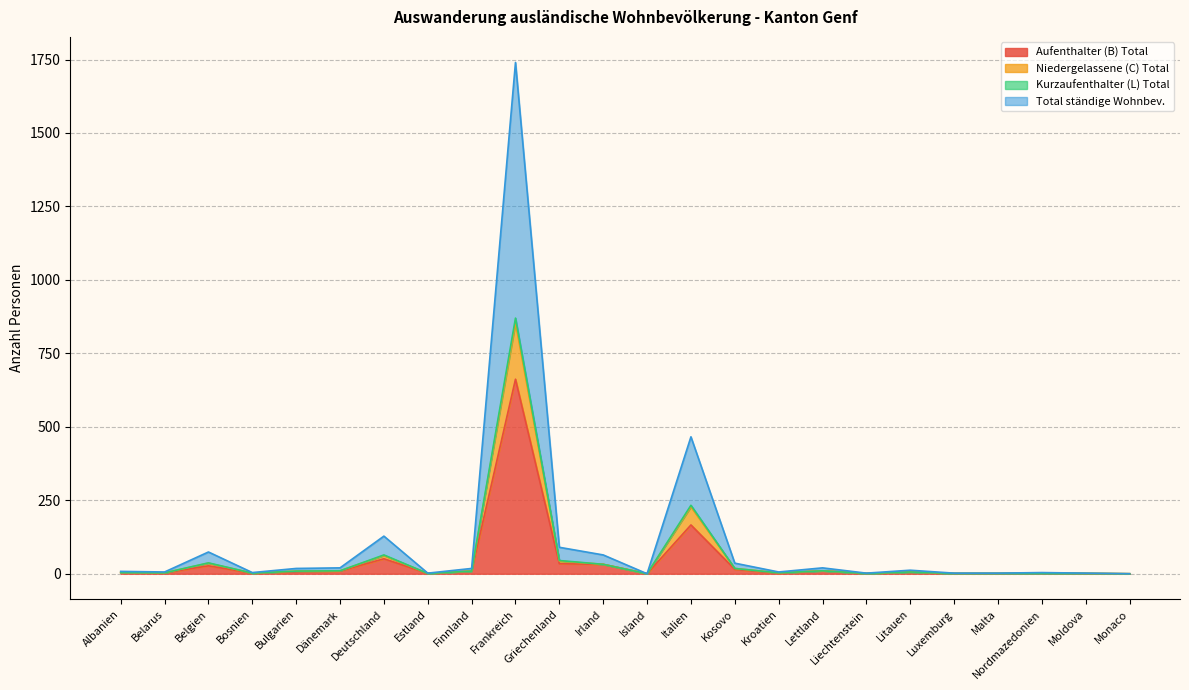

How many categories are shown in the chart?

24